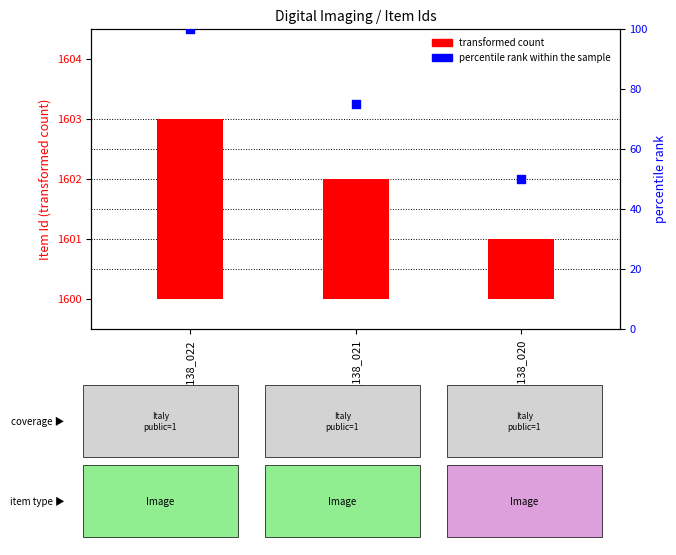

At which category is the sum across all series the highest?

LJC_138_022